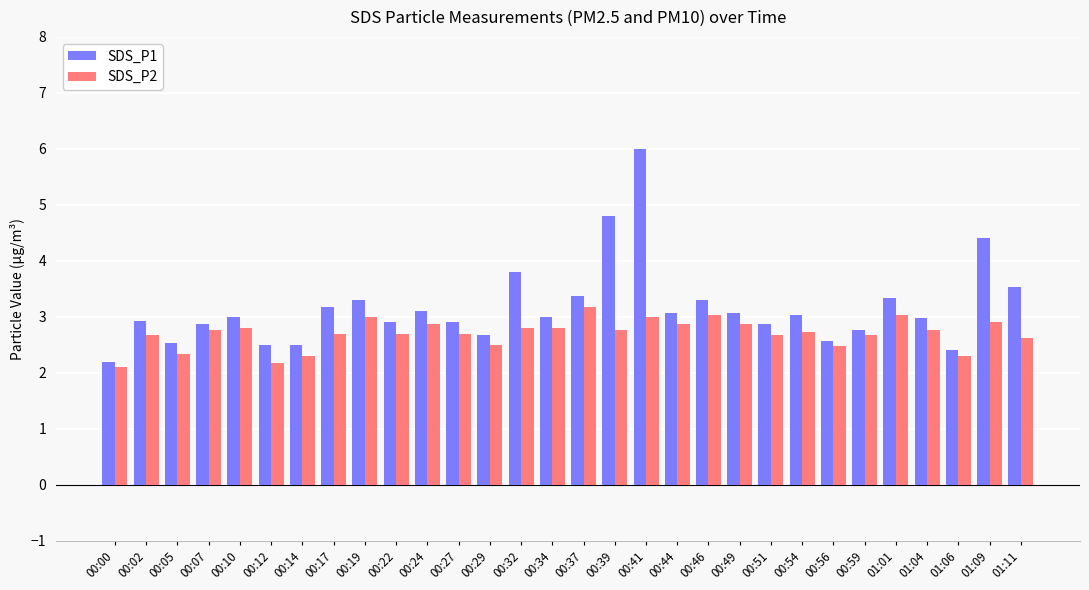

How many groups of bars are there?

30